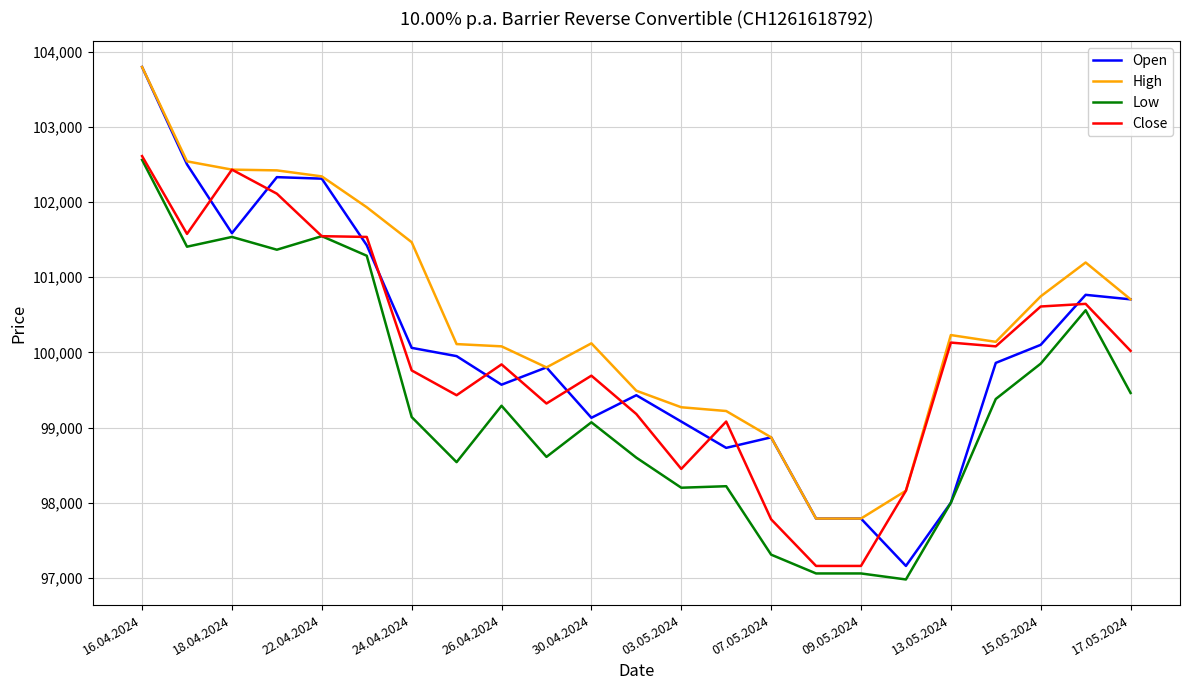

What is the sum of all Open values?

2300735